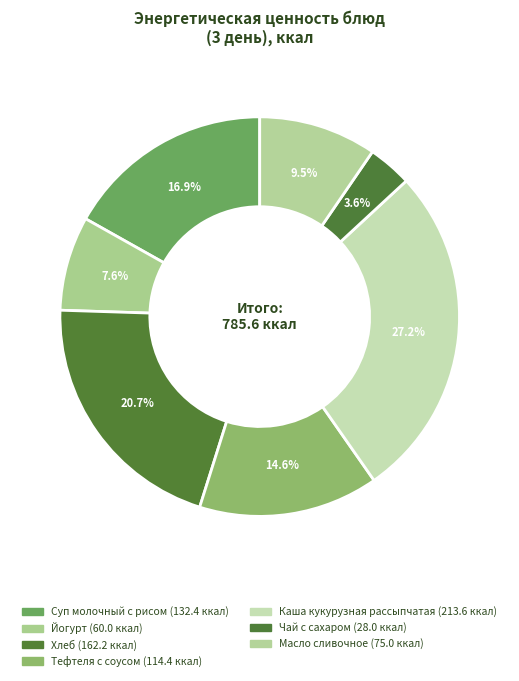

To the nearest percent, what is the average slice percentage?

14%